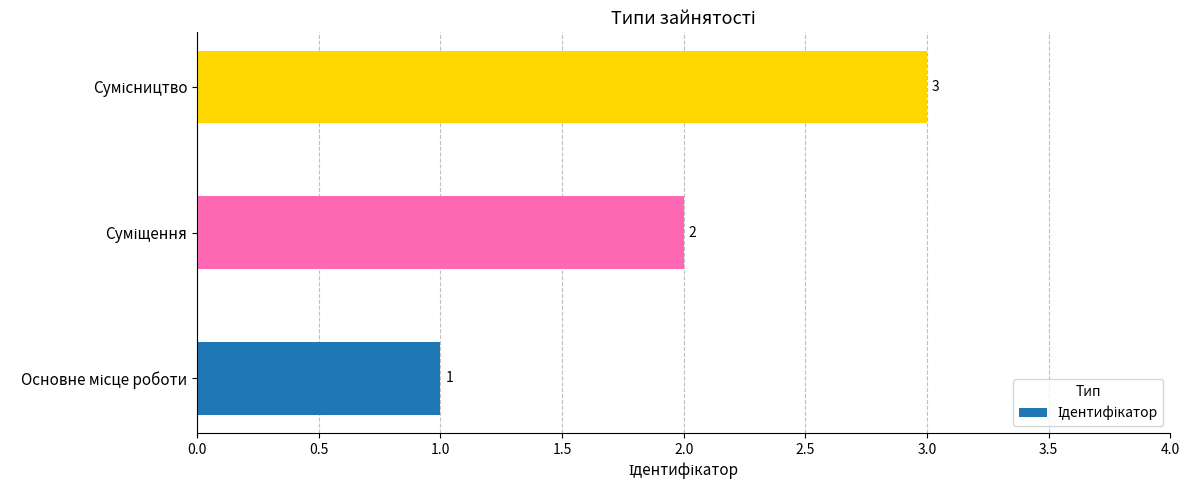

What is the sum of all values?

6